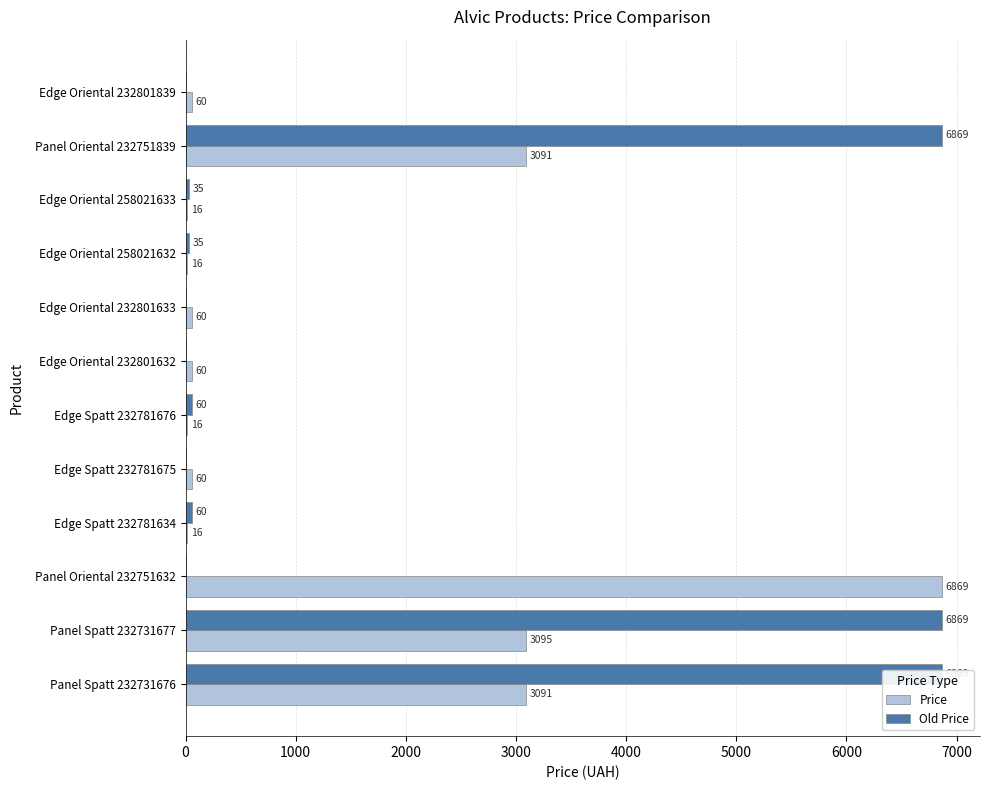

The value of Price at 6000 is 27.4. True or false?

False